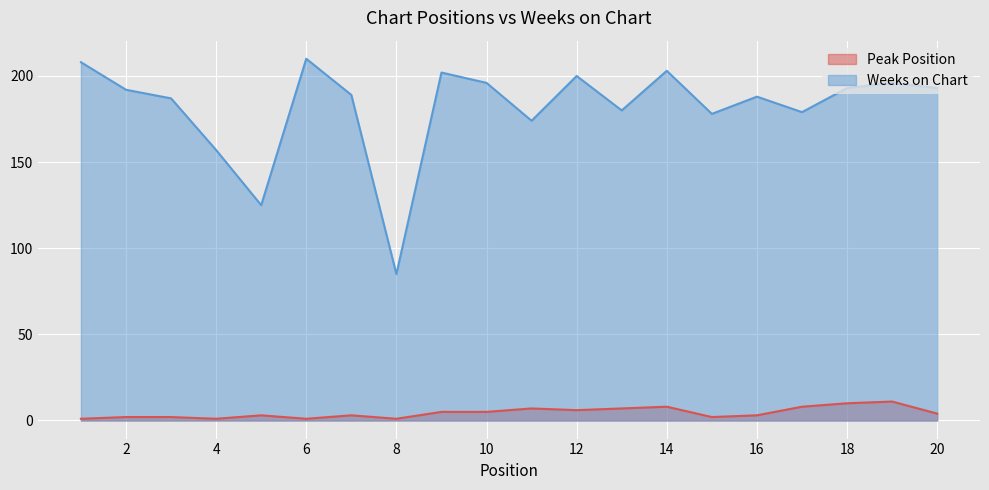

What is the total value across all series at 15?

180